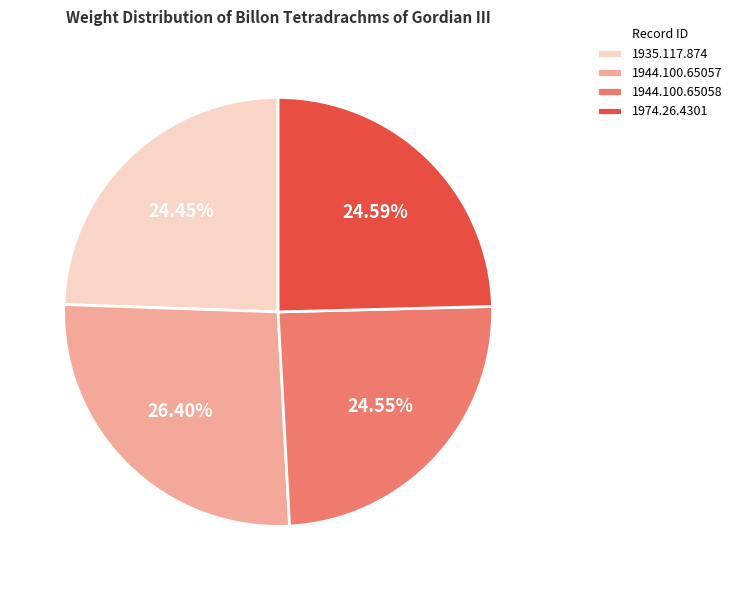

The 1974.26.4301 slice represents 25% of the pie. True or false?

True